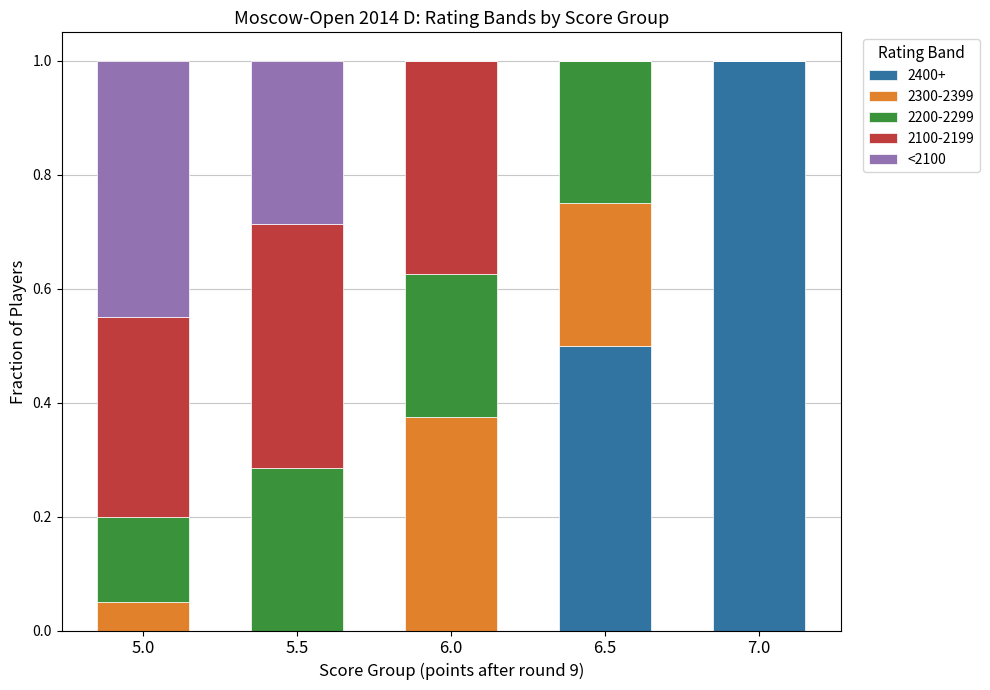

What is the maximum value for 2400+?

1.0